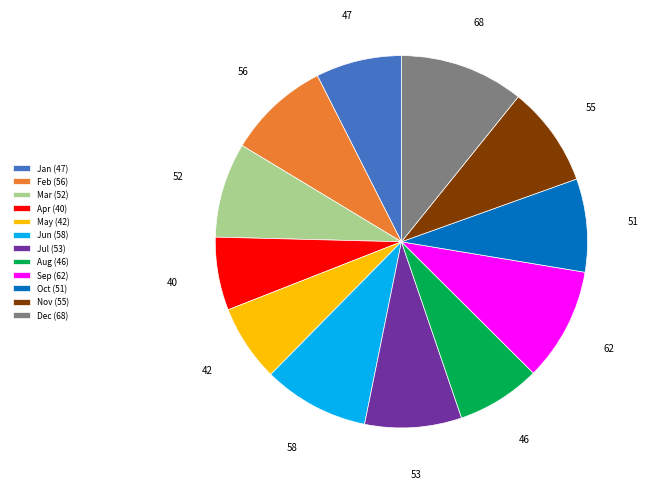

The Oct (51) slice represents 18% of the pie. True or false?

False